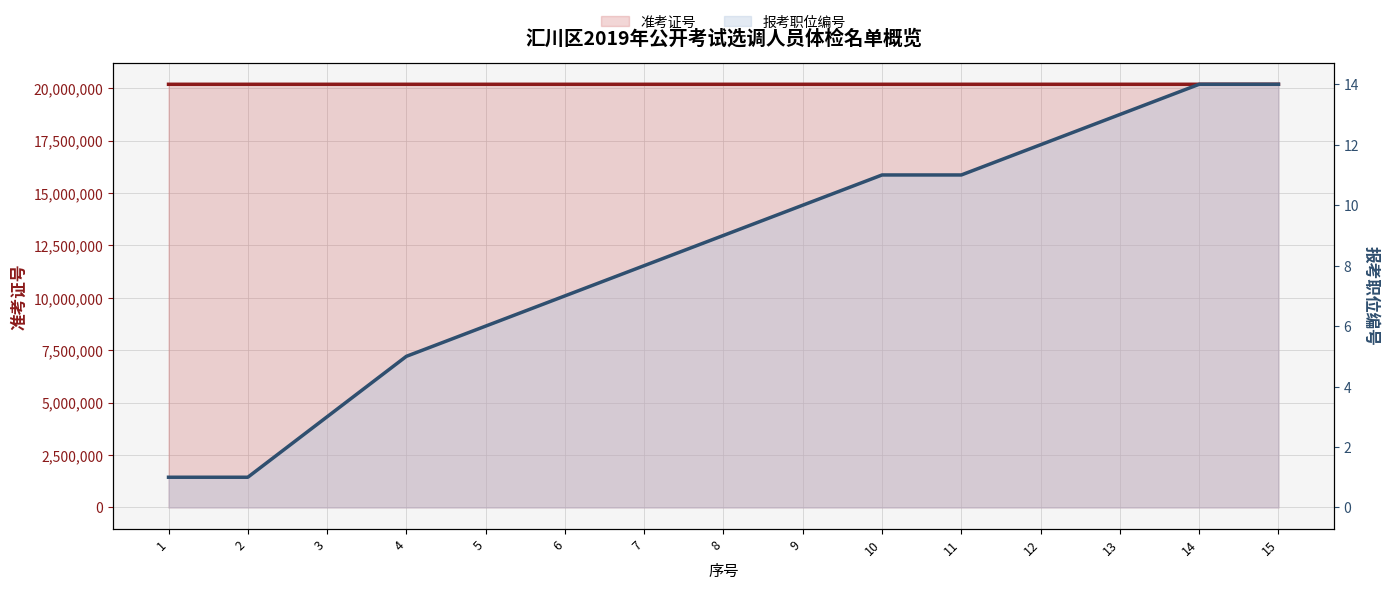

What is the value of the 准考证号 point at the 9th from the left?

20190205